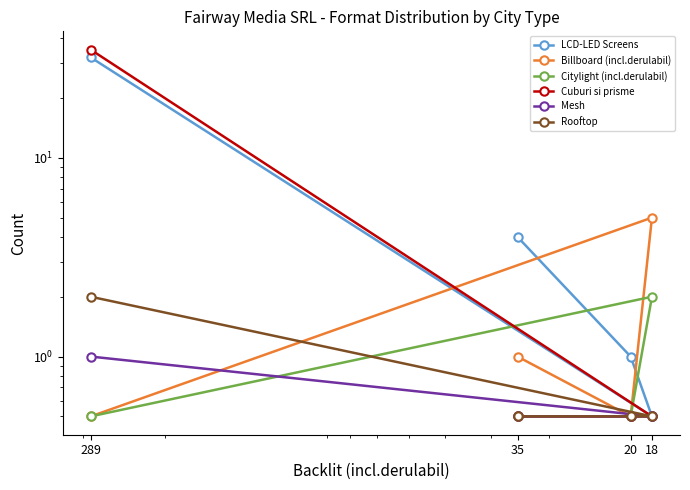

True or false: Rooftop and LCD-LED Screens intersect in this chart.

False